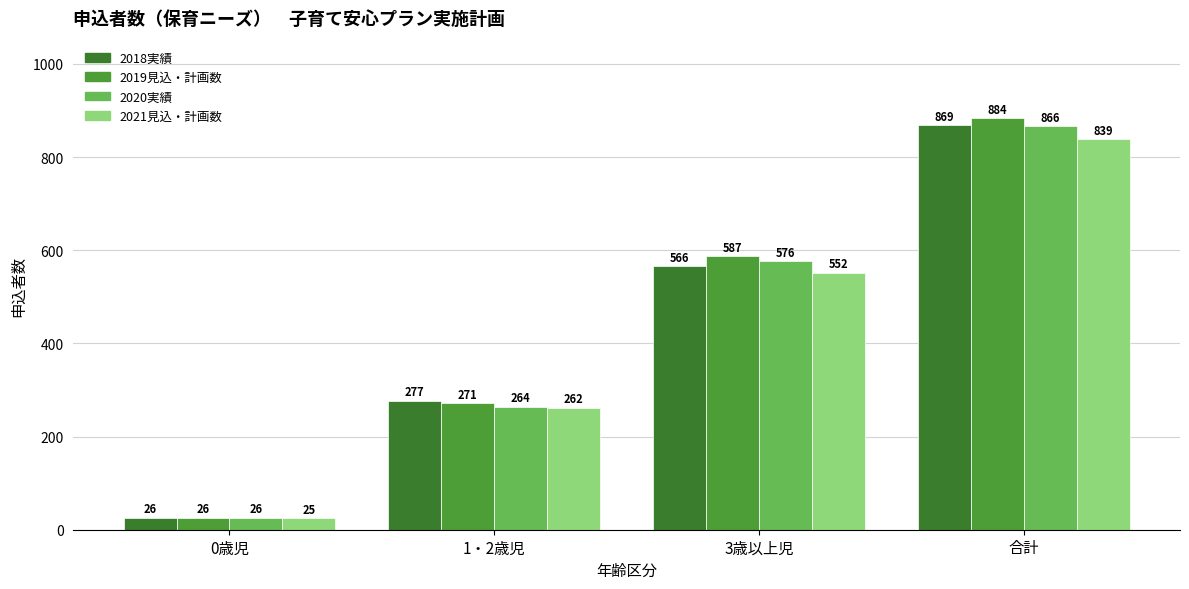

Is the value of 2019見込・計画数 at 合計 greater than the value of 2018実績 at 3歳以上児?

Yes